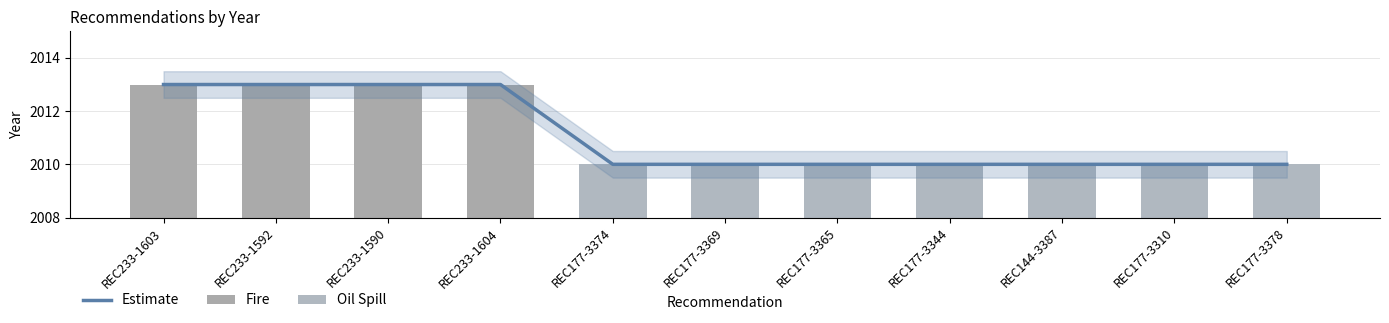

Is it true that Fire equals -1365 at REC177-3378?

False